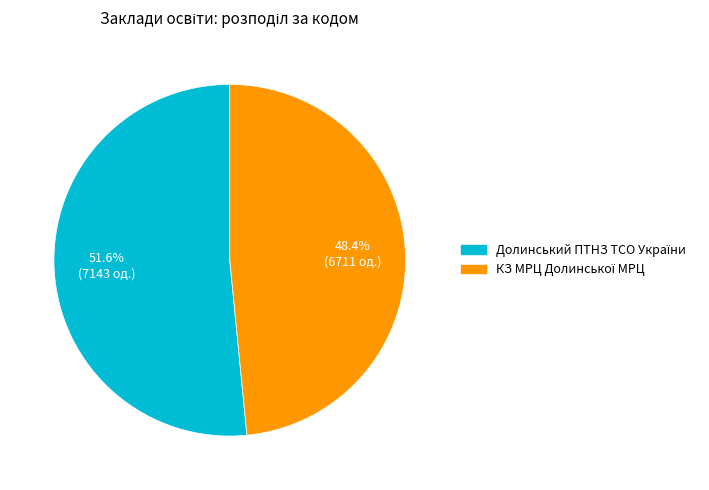

To the nearest percent, what is the average slice percentage?

50%